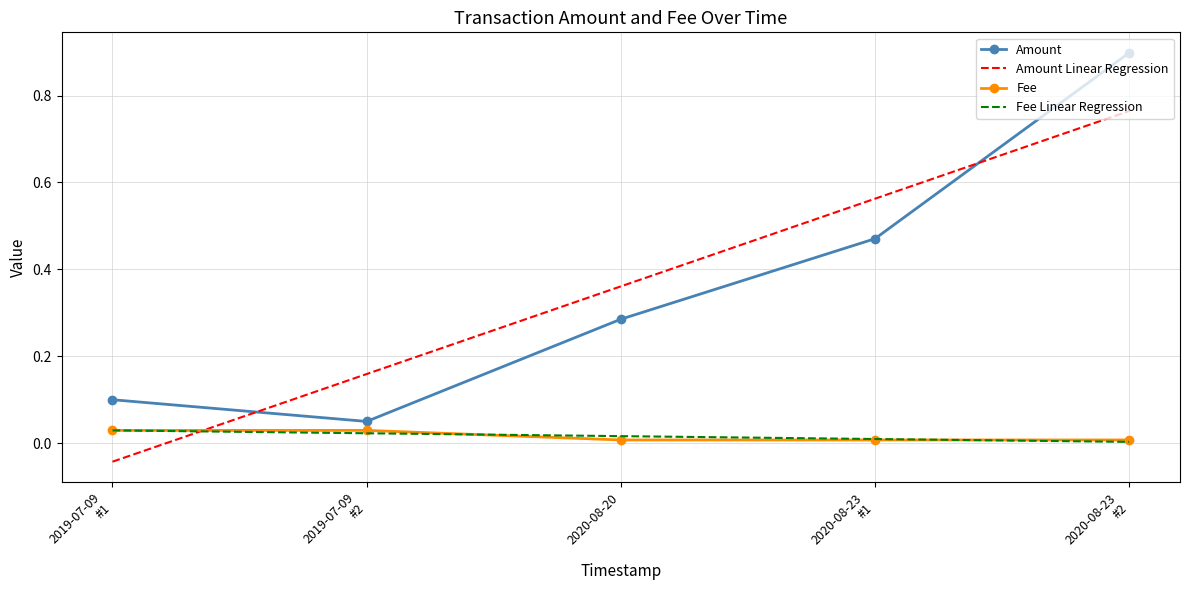

At which label does Amount Linear Regression first exceed 0?

2019-07-09
#2